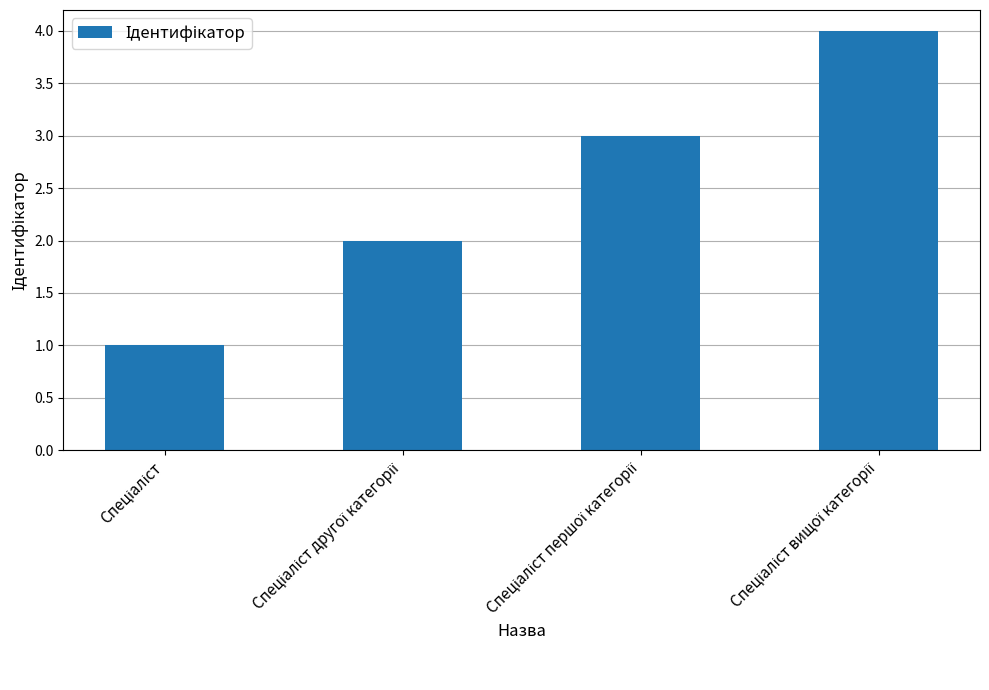

What is the greatest value displayed?

4